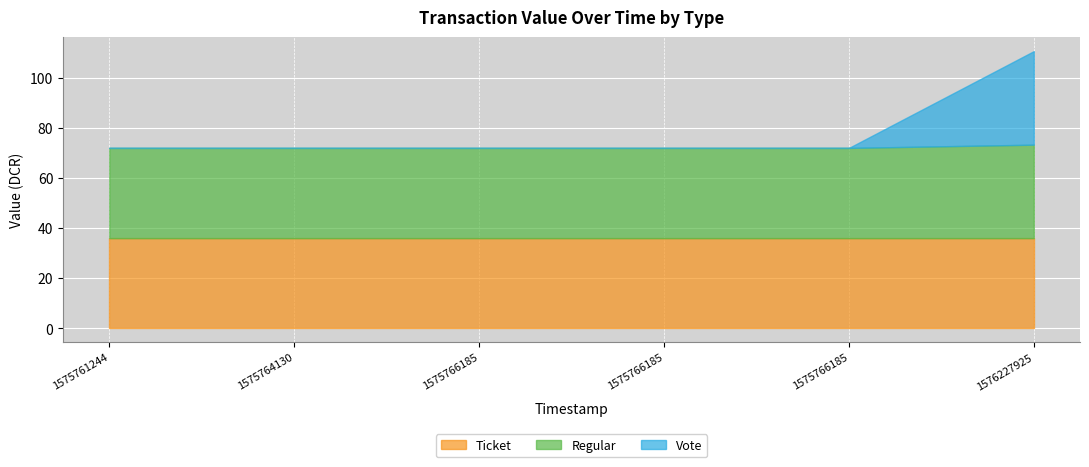

Reading left to right, what are all the values shown in this chart?

Ticket: 36.0	36.0	36.0	36.0	36.0	36.0
Regular: 36.0	36.0	36.0	36.0	36.0	37.3
Vote: 0.0	0.0	0.0	0.0	0.0	37.3